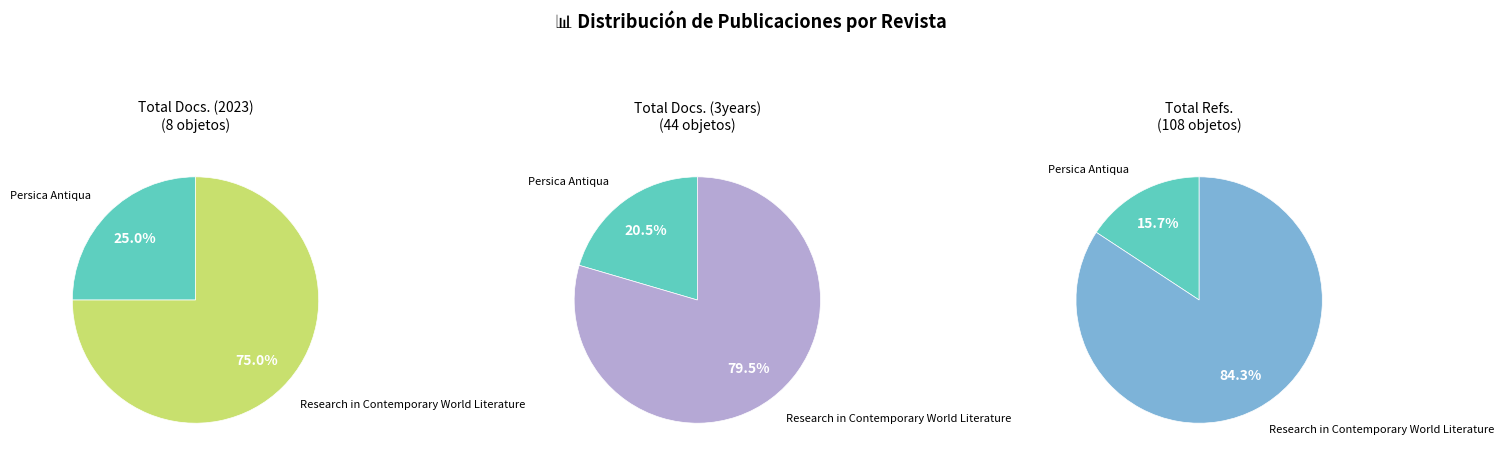

How many segments does this pie chart have?

2